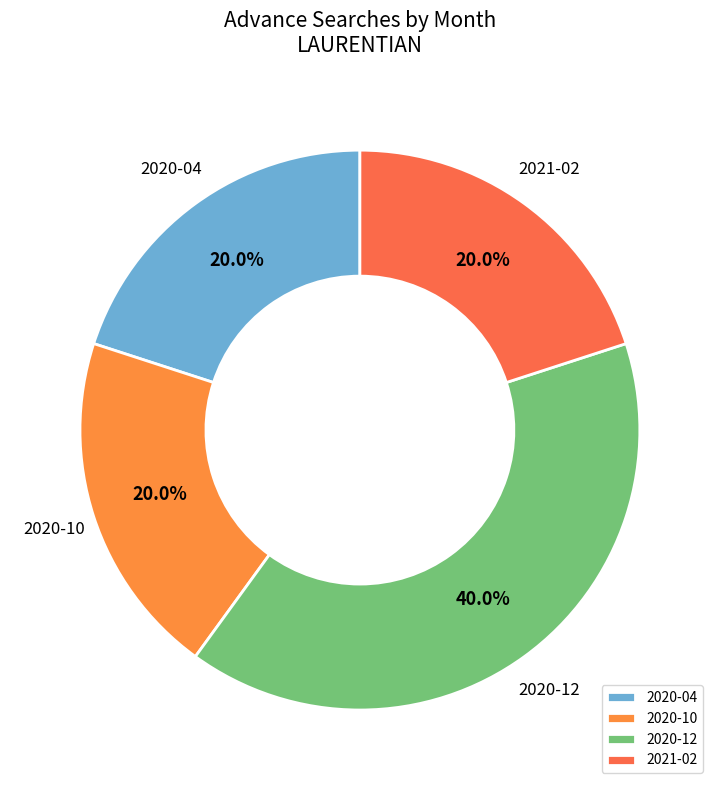

How many slices are in this pie chart?

4